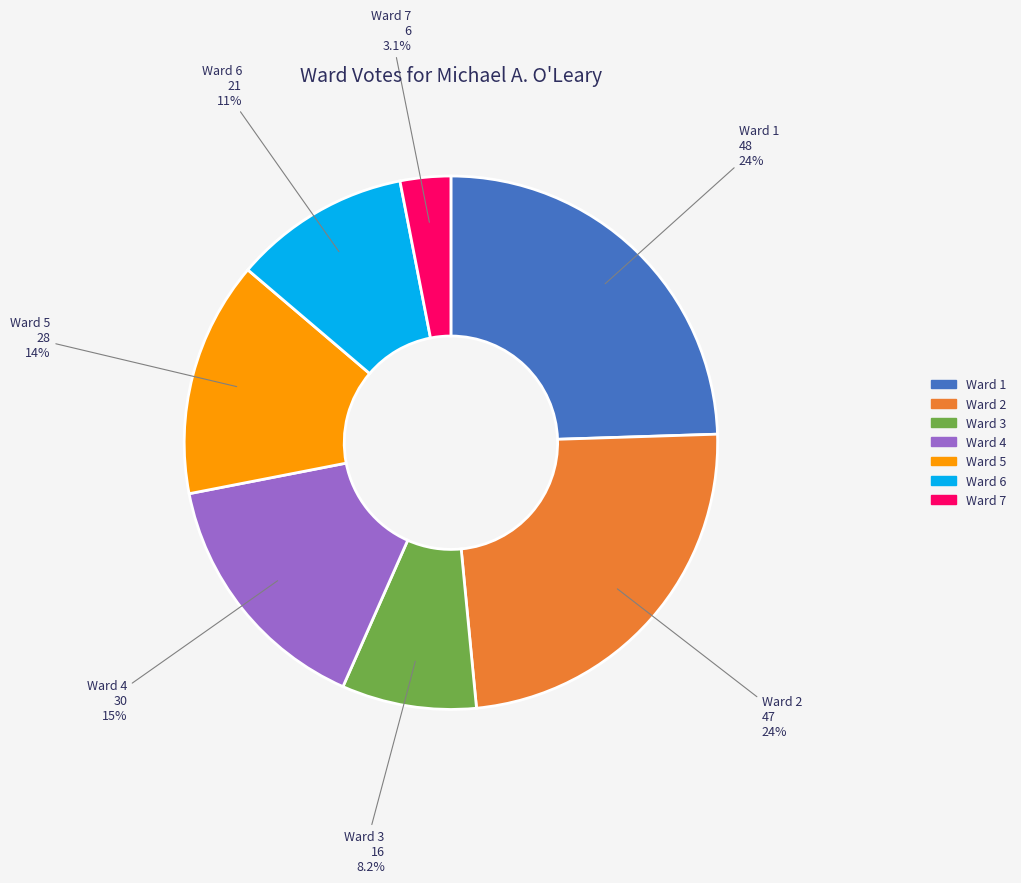

To the nearest percent, what is the combined percentage of Ward 5 and Ward 3?

22%